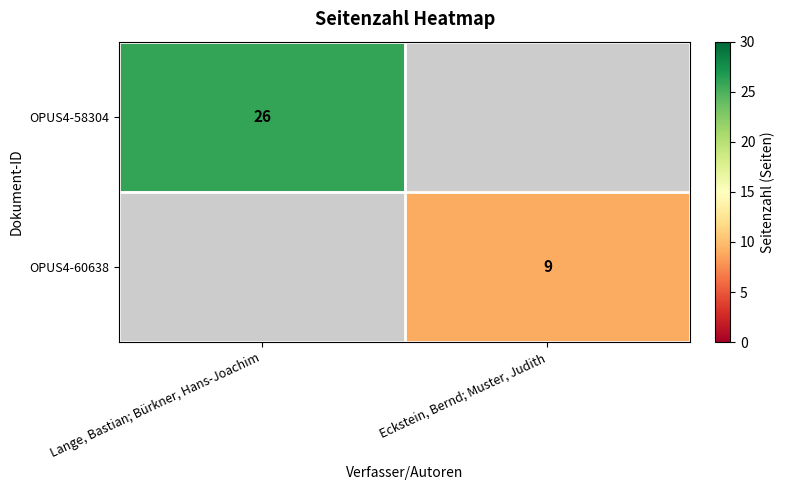

Is it true that OPUS4-60638 equals 9 at Eckstein, Bernd; Muster, Judith?

True